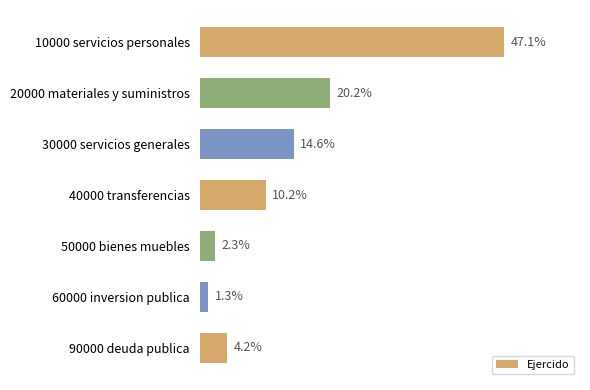

Are the bars grouped side by side (vs. stacked)?

No